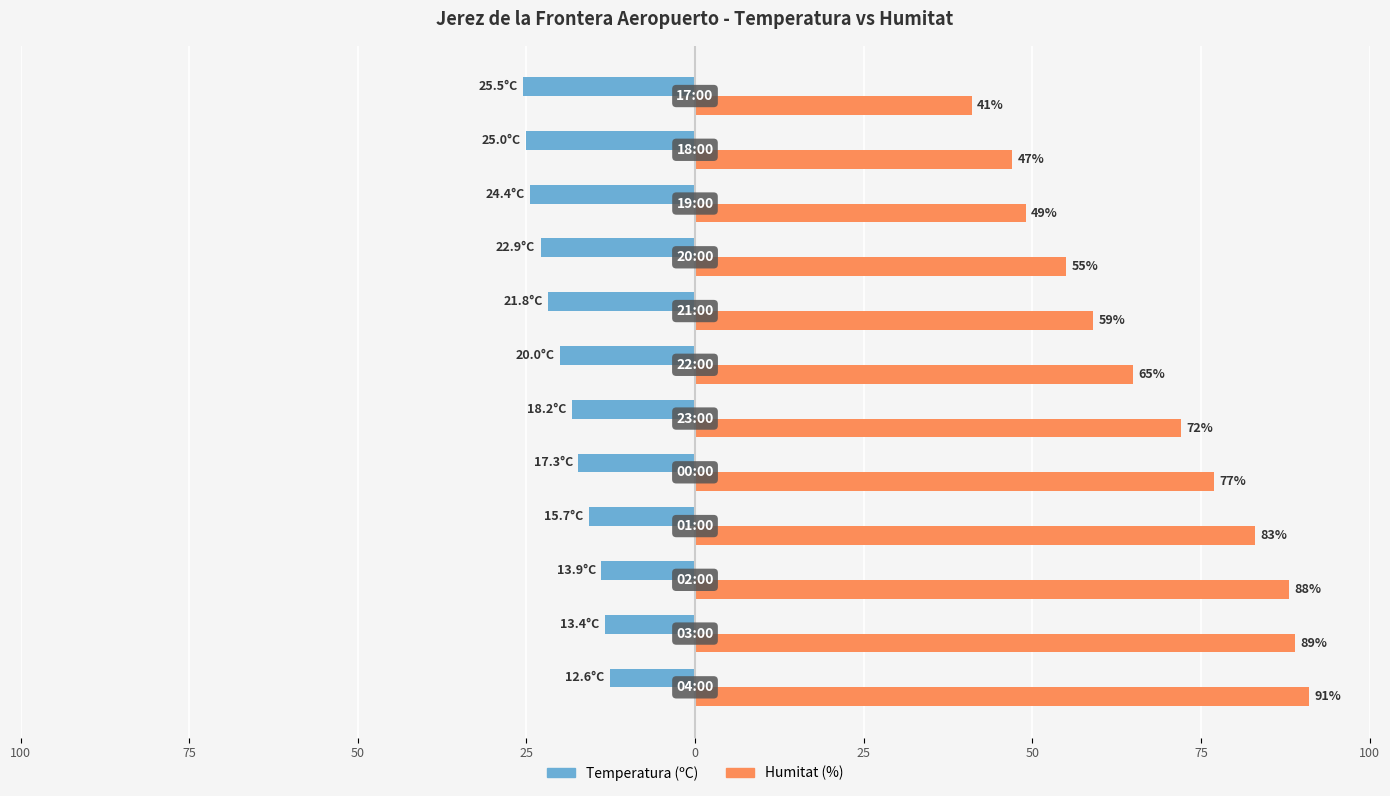

What are all the series names shown in the legend?

Temperatura (ºC), Humitat (%)